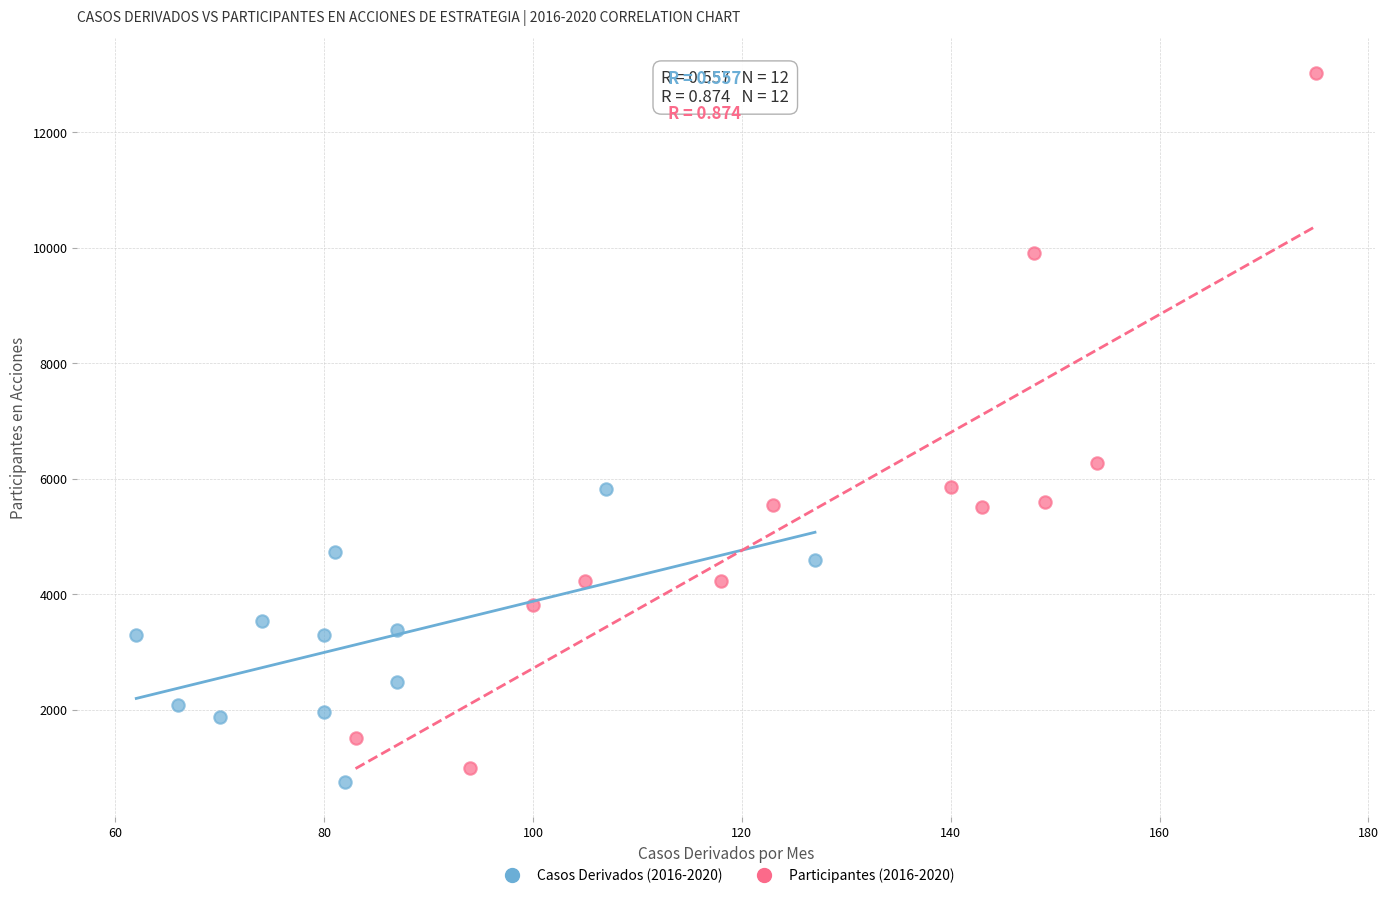

Which series reaches the minimum Y coordinate?

Casos Derivados (2016-2020)